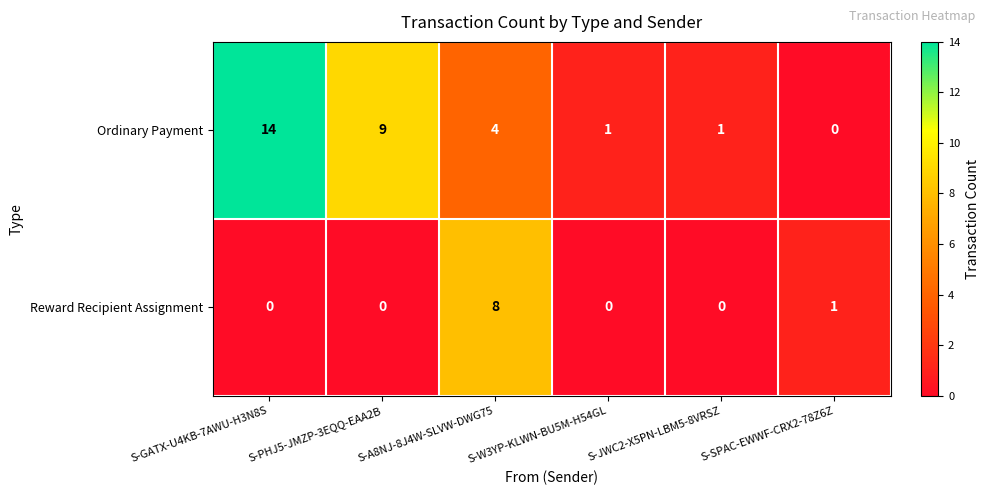

Count the Reward Recipient Assignment values in the range 0 to 1.

5